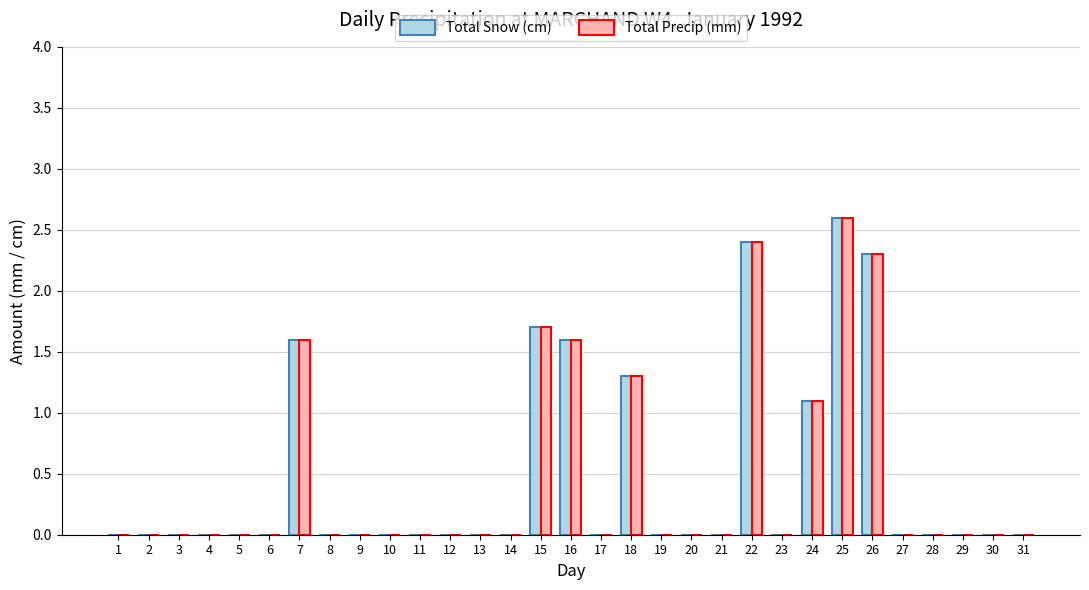

Reading right to left, extract all data points from this chart.

Total Snow (cm): 0.0	0.0	0.0	0.0	0.0	2.3	2.6	1.1	0.0	2.4	0.0	0.0	0.0	1.3	0.0	1.6	1.7	0.0	0.0	0.0	0.0	0.0	0.0	0.0	1.6	0.0	0.0	0.0	0.0	0.0	0.0
Total Precip (mm): 0.0	0.0	0.0	0.0	0.0	2.3	2.6	1.1	0.0	2.4	0.0	0.0	0.0	1.3	0.0	1.6	1.7	0.0	0.0	0.0	0.0	0.0	0.0	0.0	1.6	0.0	0.0	0.0	0.0	0.0	0.0